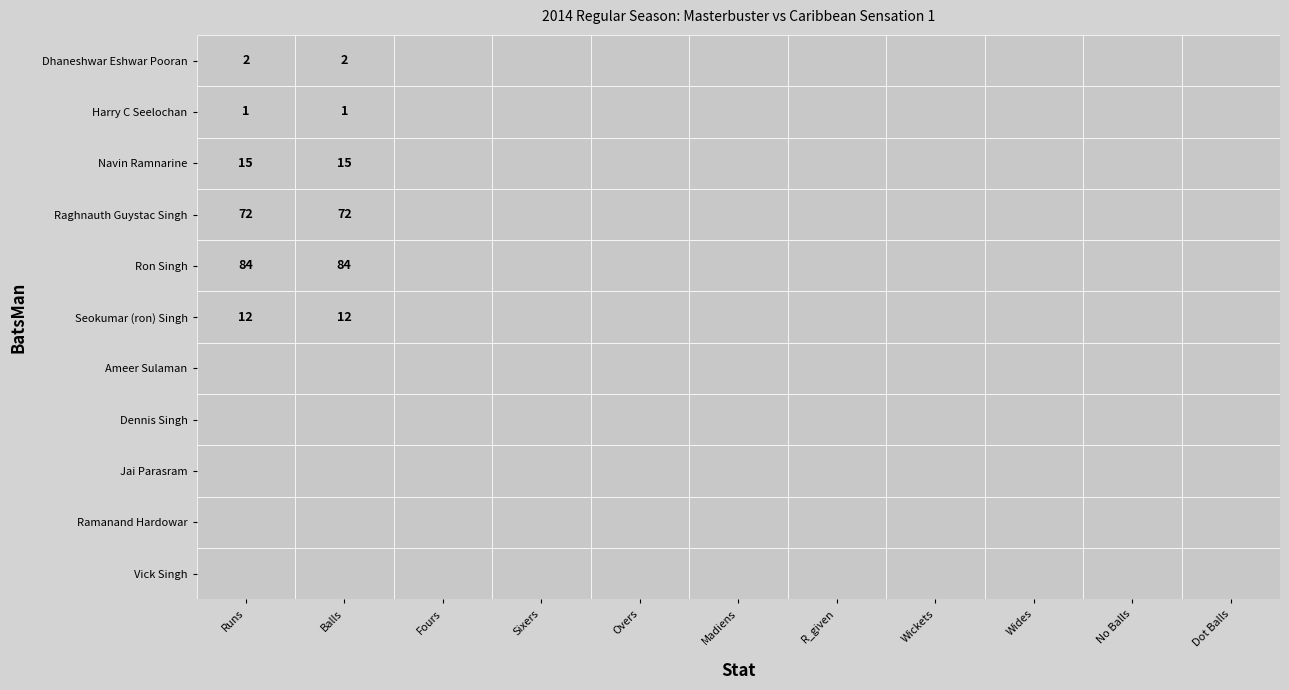

How many categories are shown in the chart?

11